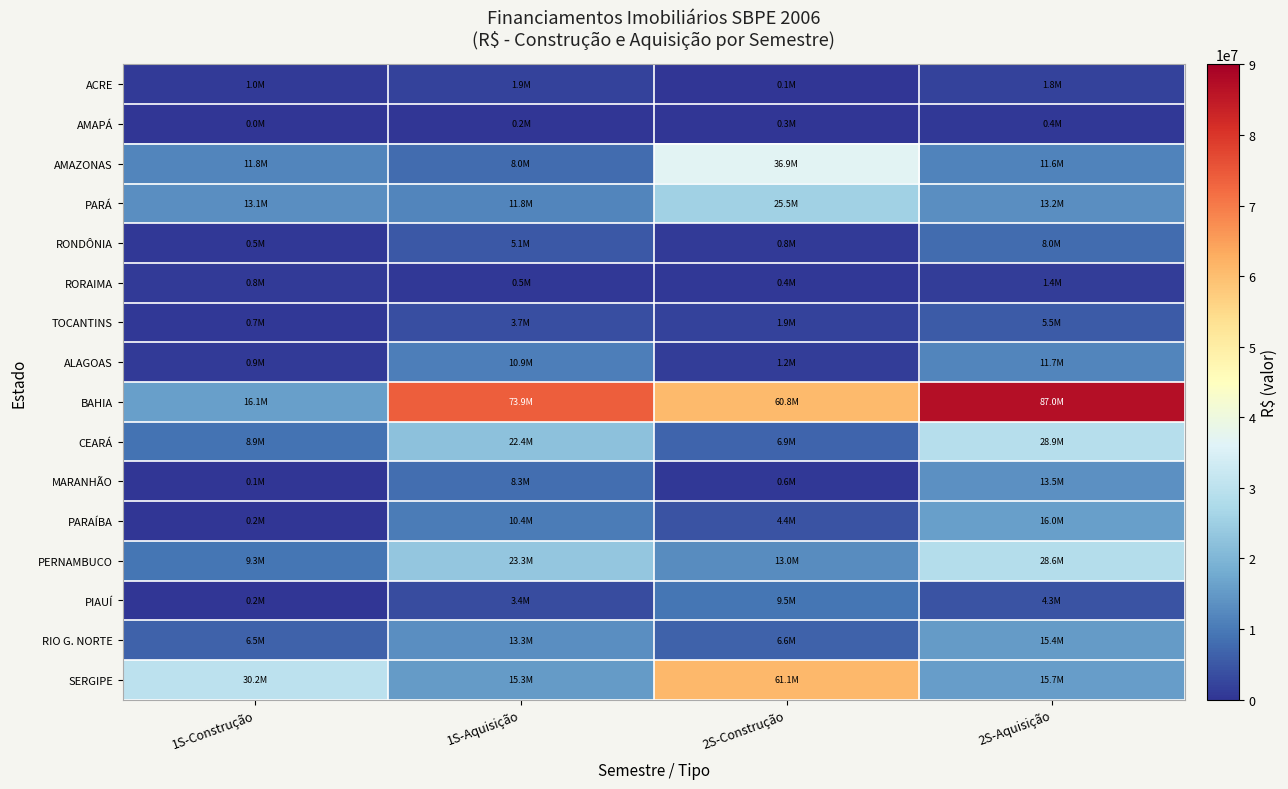

What is the difference between the highest and lowest values at 1S-Construção?

30139194